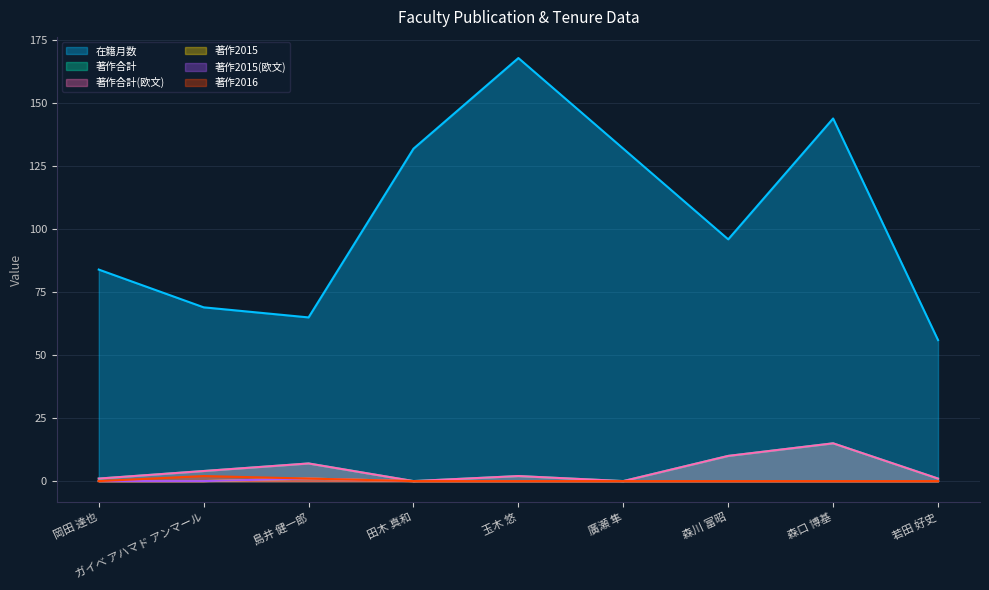

Where is 在籍月数 nearest to the value 112?

森川 富昭